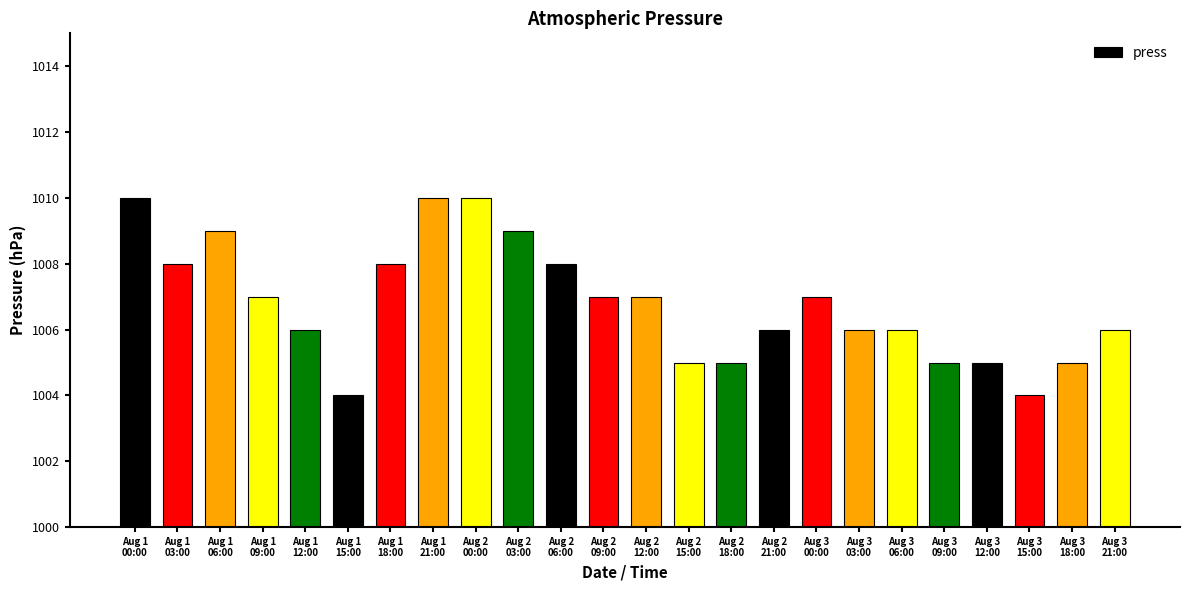

What is the sum of the values at Aug 2
21:00 and Aug 1
09:00?

2013